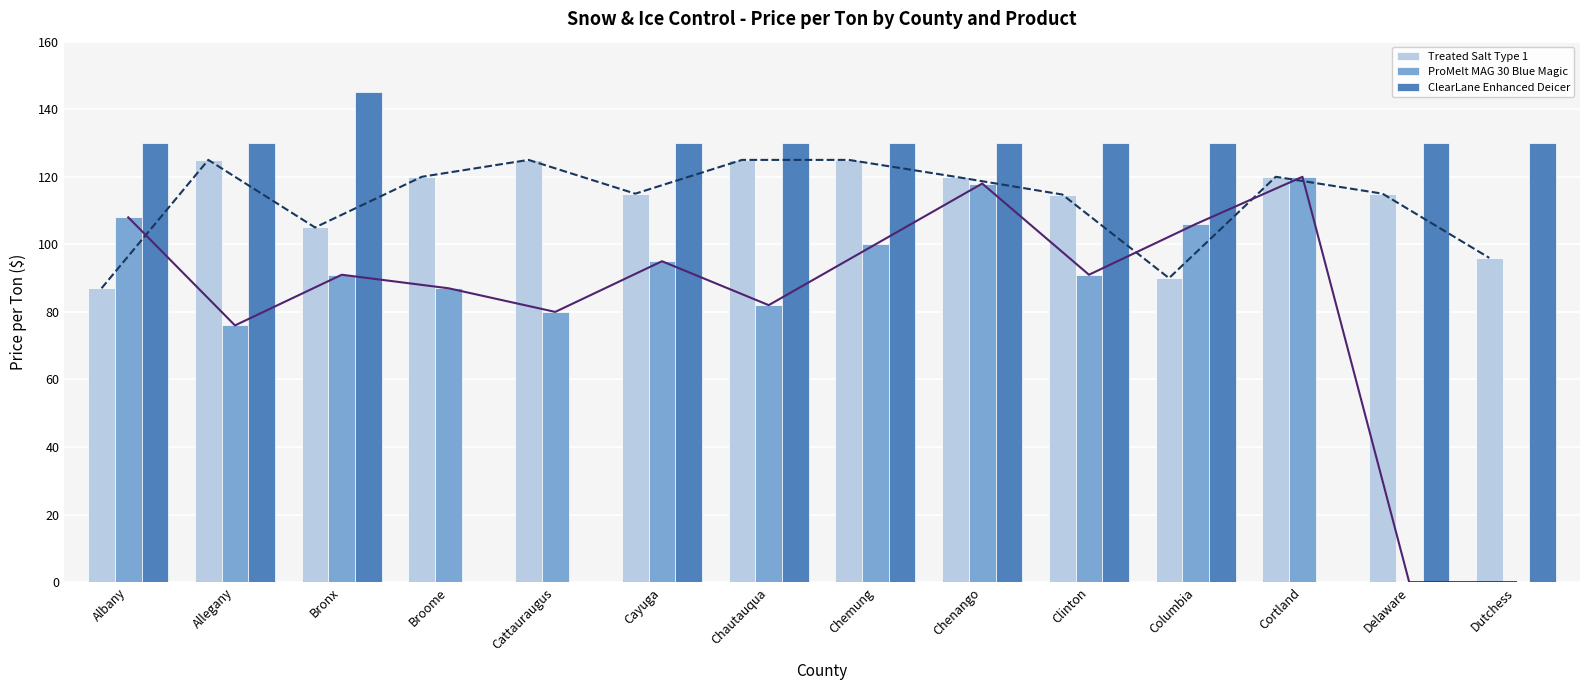

What is the label of the 10th bar from the left?

Clinton